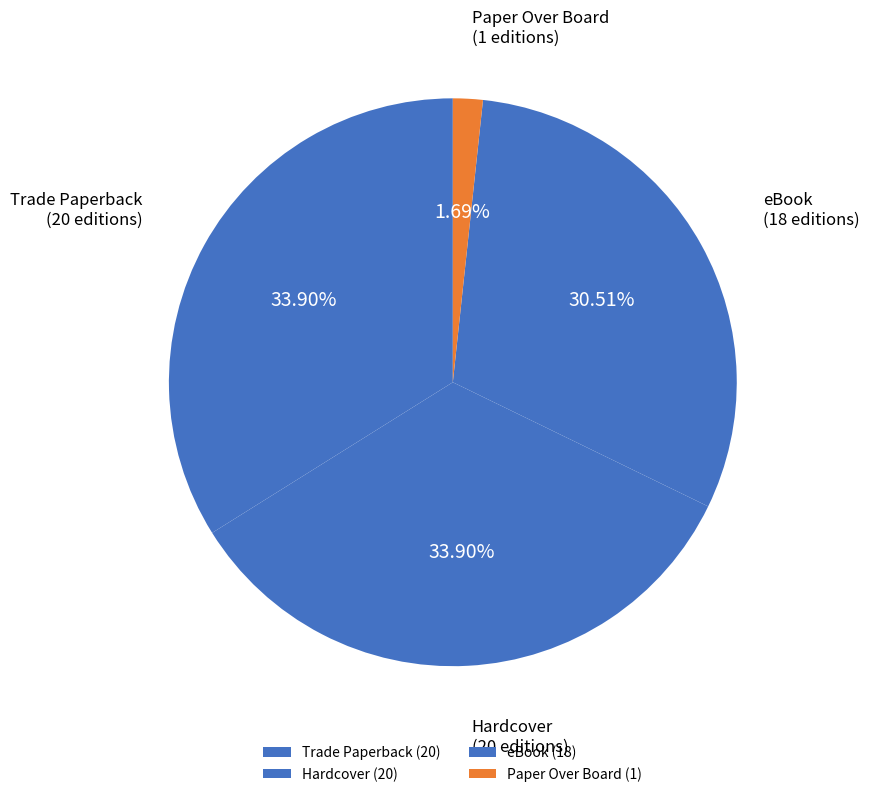

Rank the categories by value from lowest to highest.

Paper Over Board, eBook, Trade Paperback, Hardcover